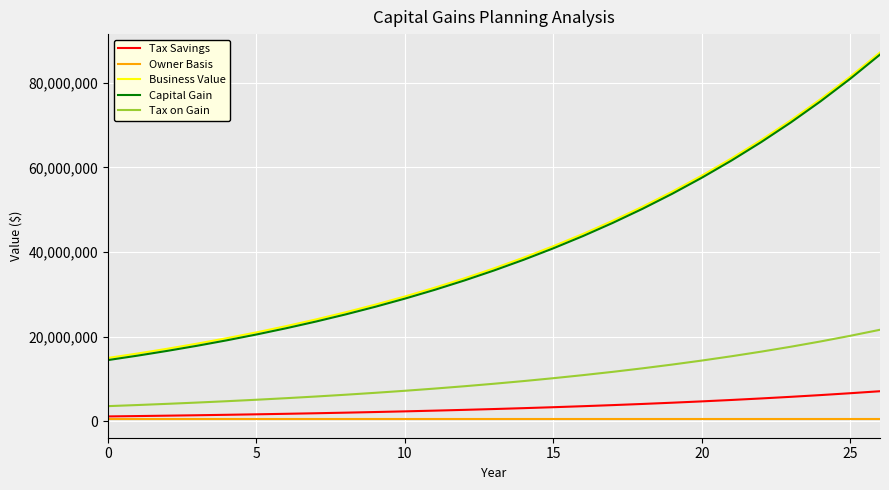

True or false: Tax on Gain and Capital Gain cross at least once.

False